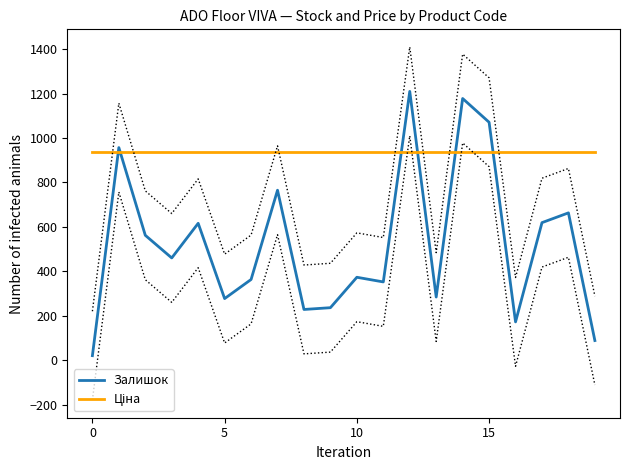

Where is Залишок nearest to the value 615?

4